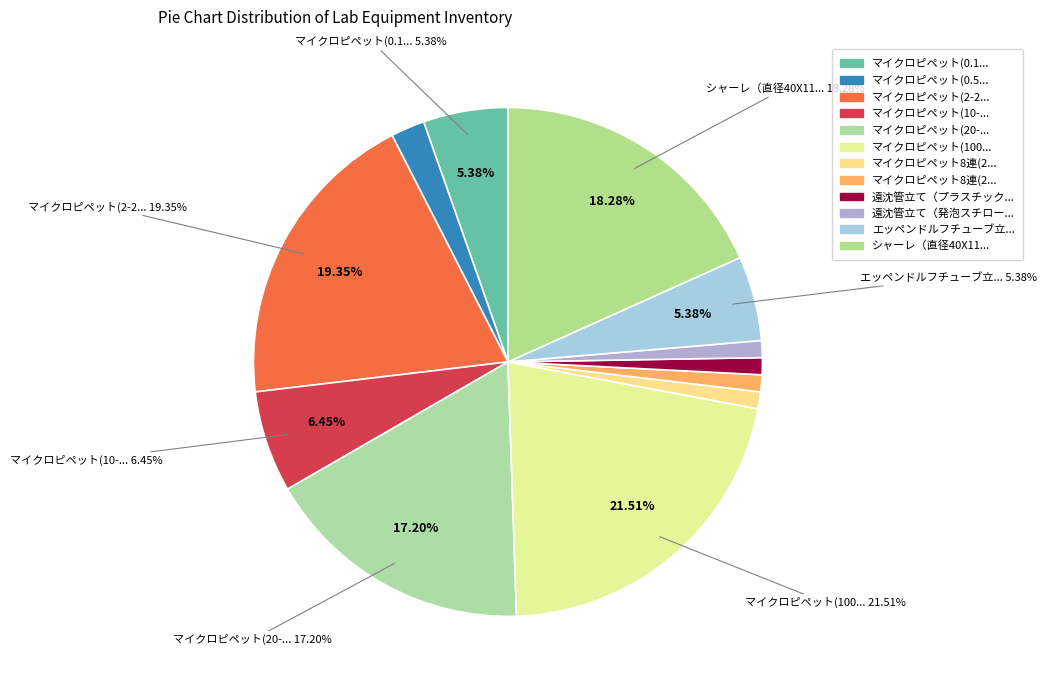

Does any single category account for the majority?

No